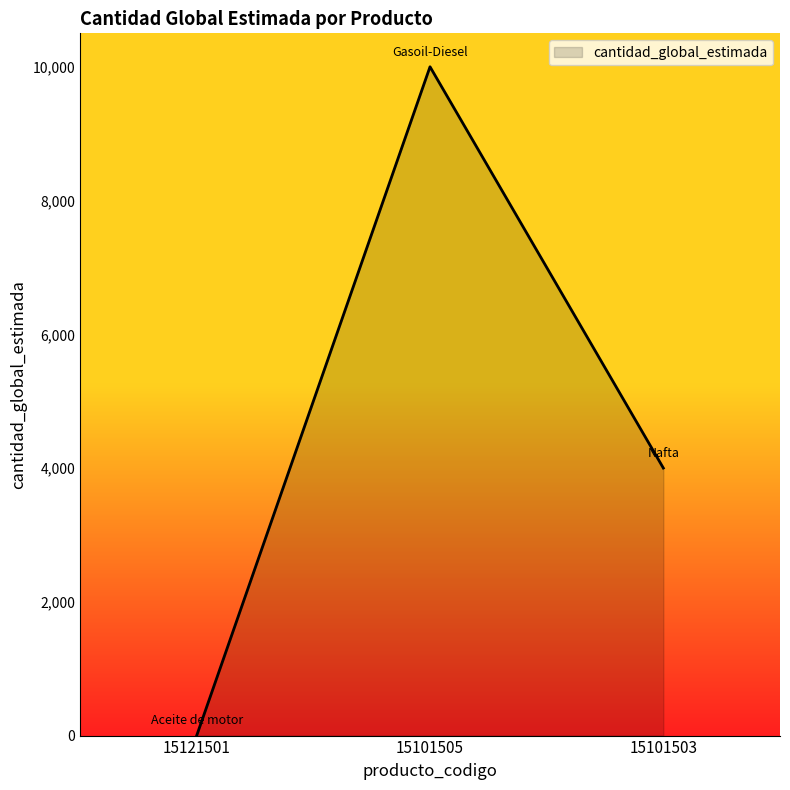

What is the sum of the values at 15101503 and 15101505?

14000